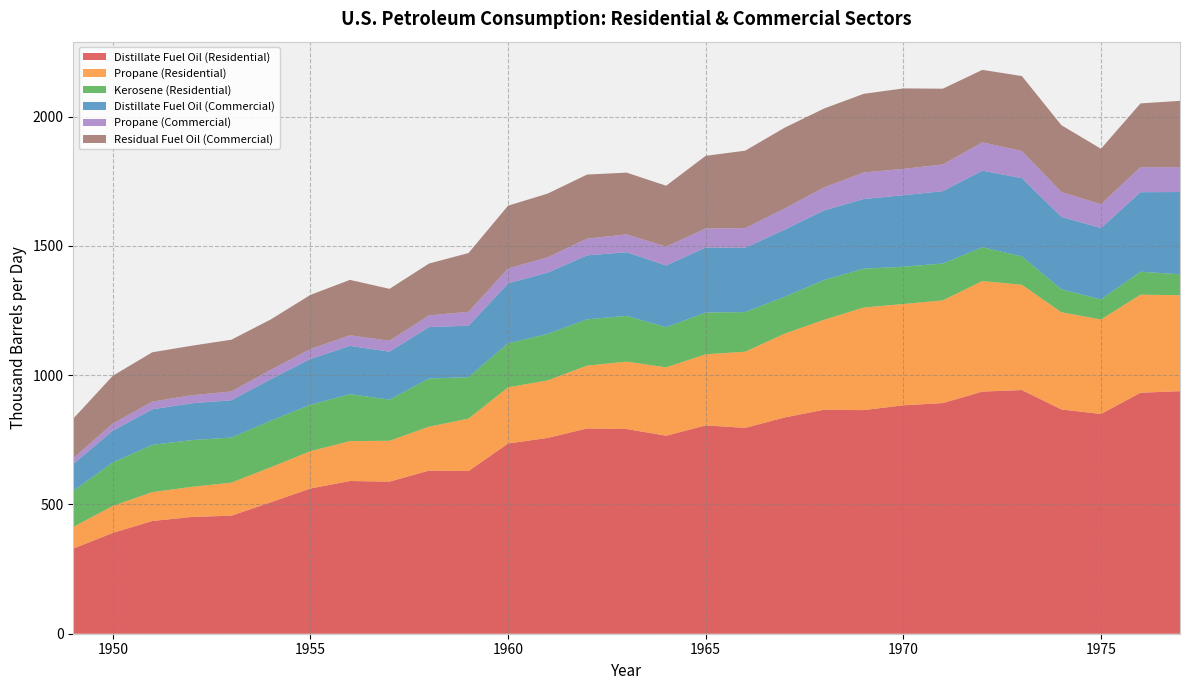

Reading left to right, extract all data points from this chart.

Distillate Fuel Oil (Residential): 1949=329.2	1950=389.9	1951=435.9	1952=451.6	1953=456.5	1954=508.5	1955=561.6	1956=590.6	1957=588.1	1958=630.9	1959=629.0	1960=735.6	1961=757.0	1962=793.9	1963=791.6	1964=765.7	1965=805.5	1966=796.1	1967=836.4	1968=866.4	1969=864.7	1970=883.3	1971=892.0	1972=936.4	1973=942.3	1974=867.2	1975=849.7	1976=931.9	1977=938.0
Propane (Residential): 1949=83.9	1950=104.2	1951=111.7	1952=116.5	1953=127.8	1954=135.4	1955=144.4	1956=154.2	1957=158.0	1958=169.7	1959=202.8	1960=217.1	1961=222.5	1962=242.9	1963=260.6	1964=264.3	1965=275.2	1966=294.5	1967=324.1	1968=348.0	1969=396.9	1970=391.8	1971=397.1	1972=427.4	1973=407.0	1974=375.8	1975=365.5	1976=379.0	1977=371.2
Kerosene (Residential): 1949=139.7	1950=167.8	1951=182.7	1952=180.6	1953=174.4	1954=180.3	1955=179.3	1956=181.7	1957=158.9	1958=186.1	1959=160.5	1960=170.7	1961=179.6	1962=179.0	1963=177.0	1964=155.2	1965=161.5	1966=153.1	1967=142.6	1968=153.7	1969=150.1	1970=144.2	1971=142.6	1972=130.6	1973=109.7	1974=88.8	1975=77.6	1976=88.9	1977=80.9
Distillate Fuel Oil (Commercial): 1949=103.9	1950=123.1	1951=137.7	1952=142.6	1953=144.2	1954=160.6	1955=177.3	1956=186.5	1957=185.7	1958=199.2	1959=198.6	1960=231.5	1961=237.2	1962=247.4	1963=246.1	1964=238.8	1965=251.4	1966=248.8	1967=259.8	1968=269.1	1969=269.5	1970=276.3	1971=279.7	1972=296.3	1973=302.7	1974=280.1	1975=275.9	1976=307.7	1977=318.0
Propane (Commercial): 1949=22.3	1950=27.7	1951=29.7	1952=31.0	1953=34.0	1954=36.0	1955=38.4	1956=41.0	1957=42.0	1958=45.1	1959=53.9	1960=57.7	1961=59.2	1962=64.5	1963=69.0	1964=72.7	1965=73.6	1966=76.1	1967=81.8	1968=89.1	1969=102.6	1970=102.0	1971=103.1	1972=109.5	1973=104.8	1974=95.9	1975=92.5	1976=96.7	1977=96.4
Residual Fuel Oil (Commercial): 1949=152.8	1950=184.7	1951=190.7	1952=191.5	1953=200.1	1954=194.9	1955=209.4	1956=214.3	1957=200.8	1958=200.3	1959=227.3	1960=242.7	1961=246.2	1962=247.9	1963=238.8	1964=235.7	1965=281.0	1966=299.3	1967=312.3	1968=305.1	1969=304.0	1970=311.2	1971=293.0	1972=280.3	1973=290.0	1974=258.5	1975=214.3	1976=246.6	1977=256.2